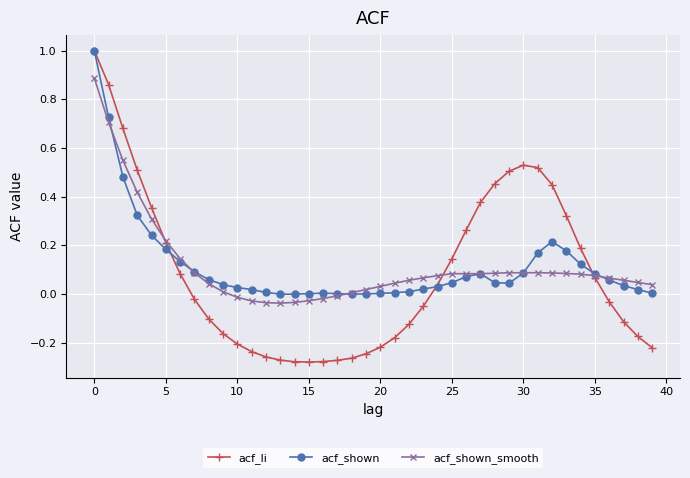

What is the highest value of the acf_shown series?

1.0